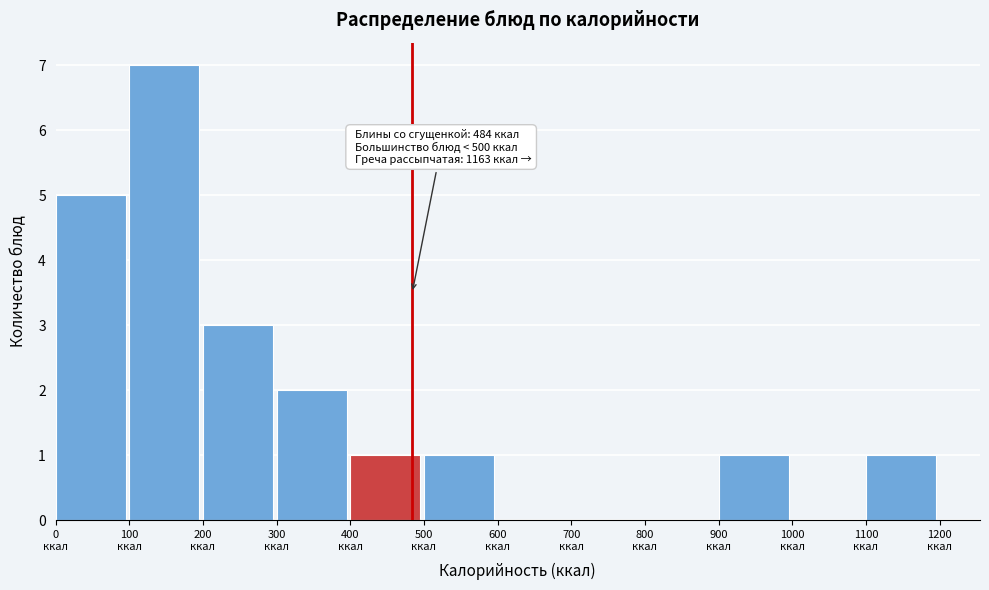

Which range on the x-axis has the tallest bar?

100 to 200